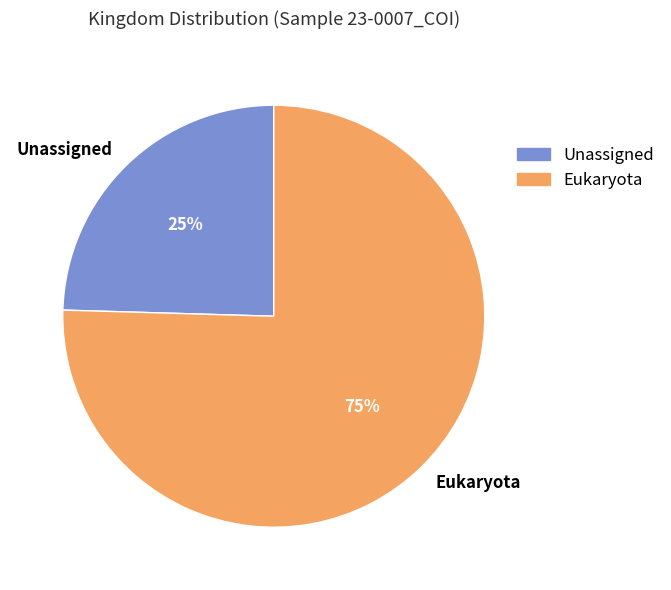

Count the number of slices in the pie.

2